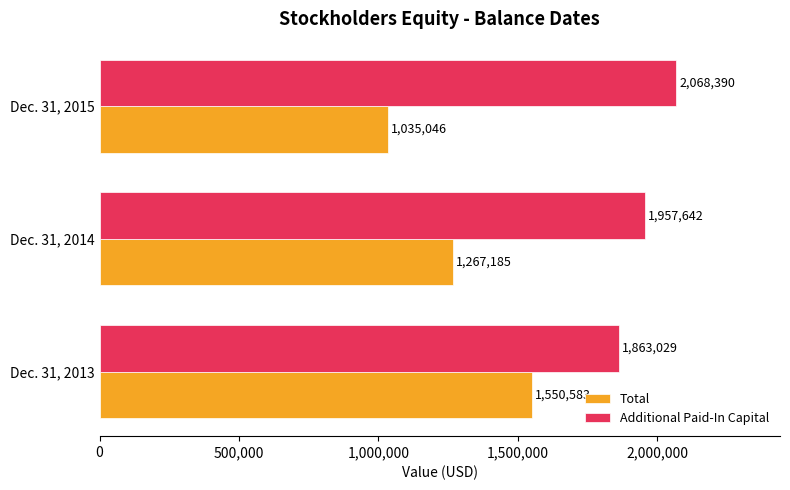

How many distinct data groups are displayed?

2